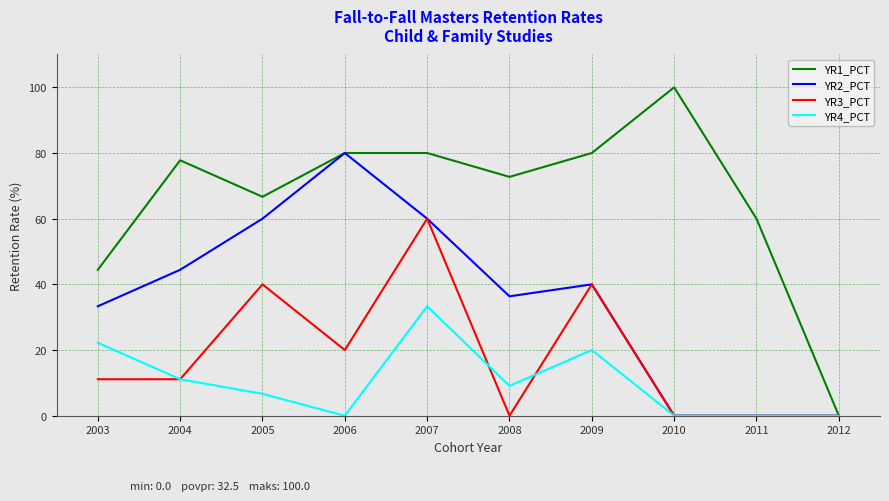

Where is the first local maximum for YR3_PCT?

2005